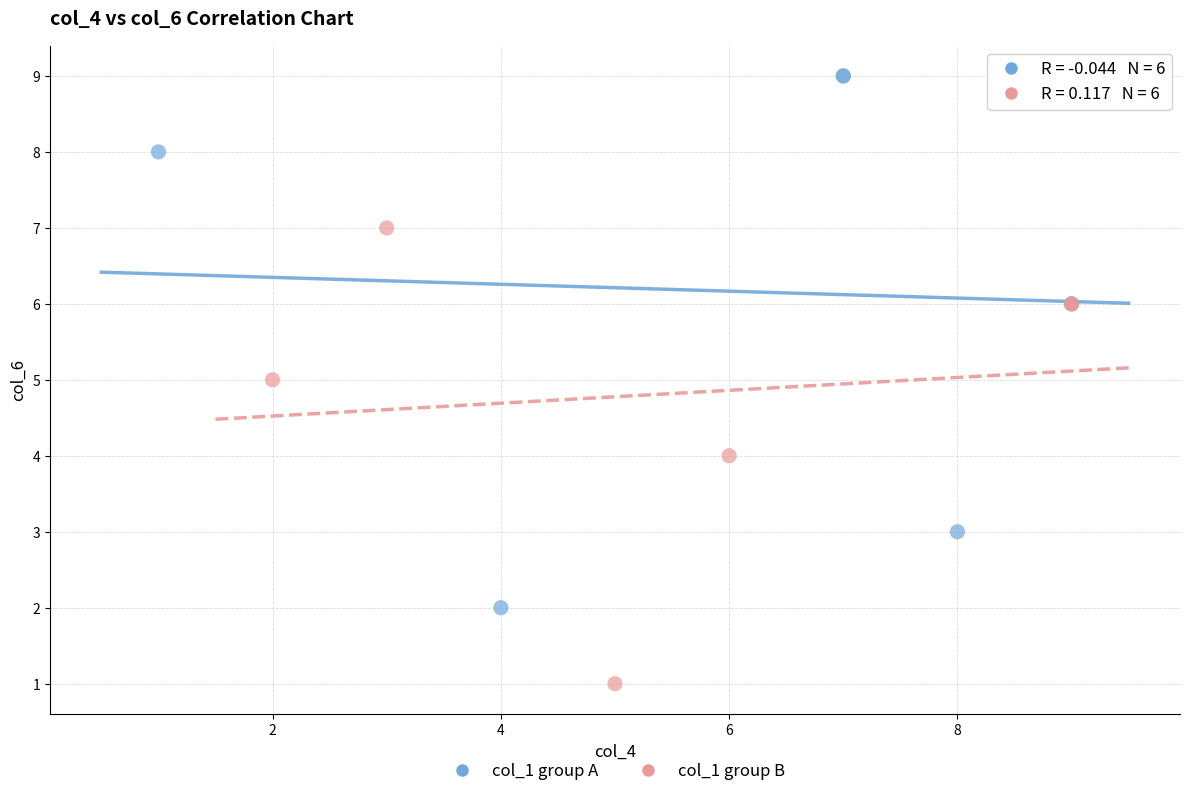

Which series has the widest spread of Y values?

col_1 group A